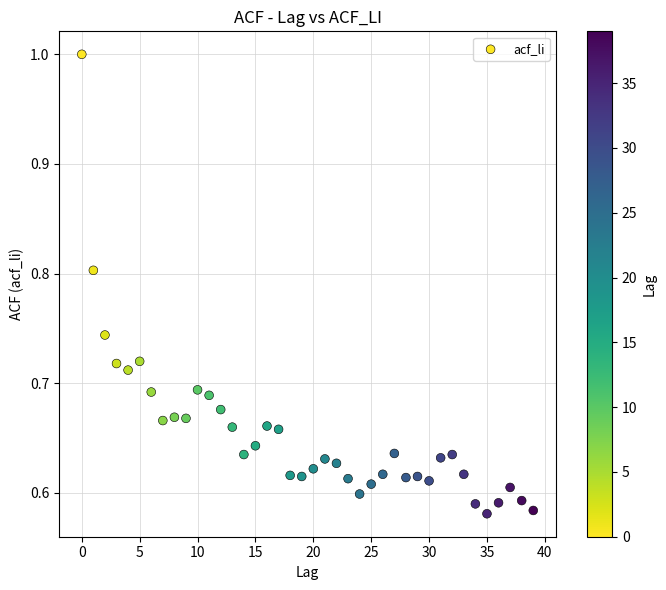

What is the range of Y values (max minus min)?

0.4